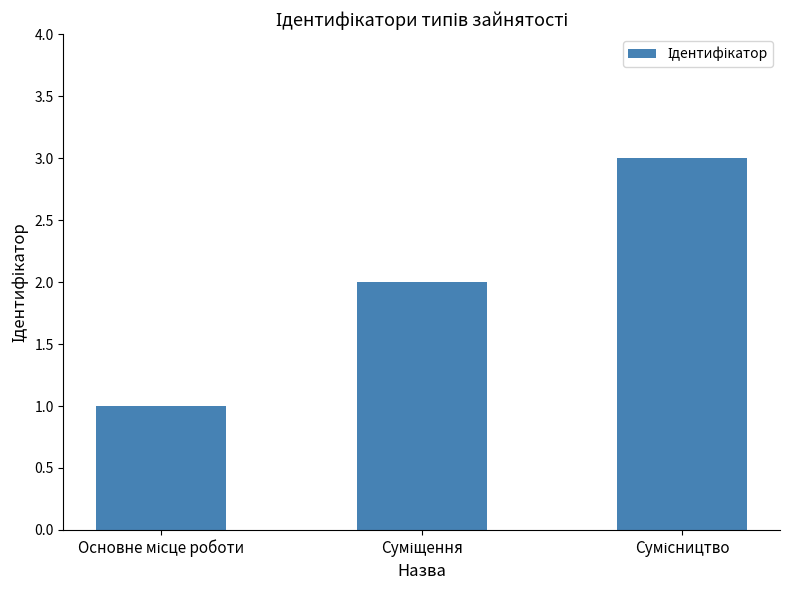

What is the sum of all values?

6